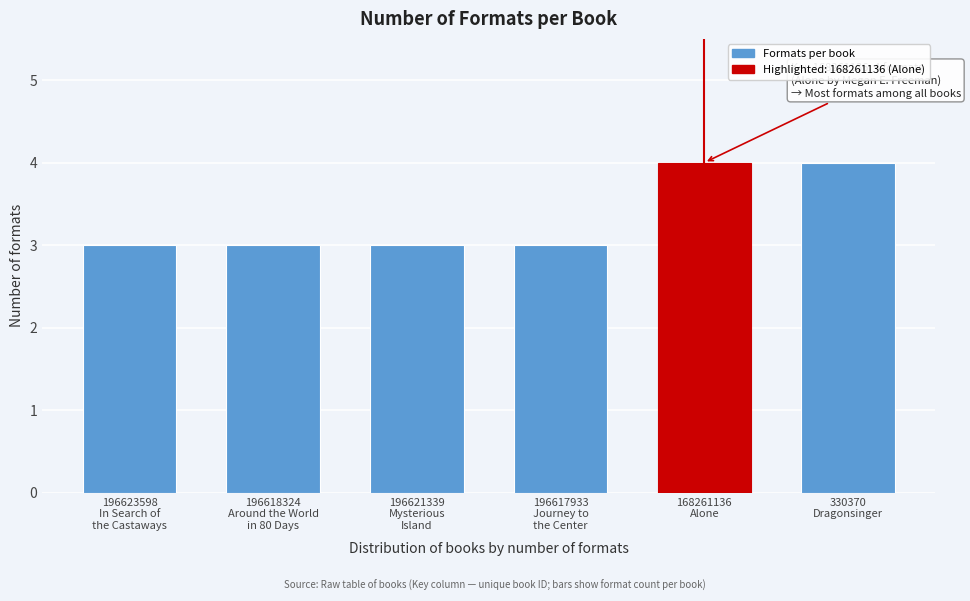

Reading right to left, list all the values displayed in this chart.

4	4	3	3	3	3